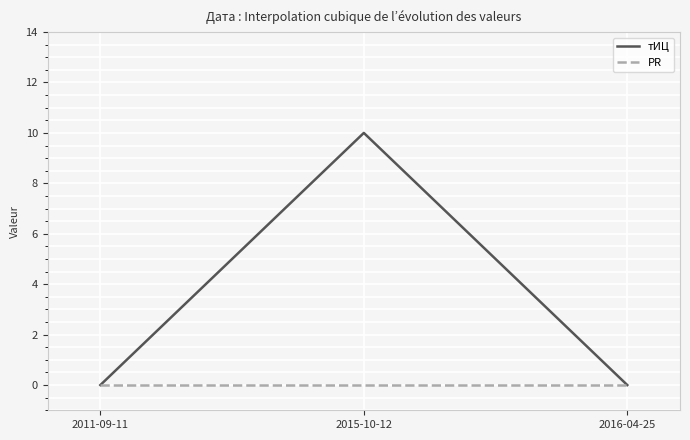

Which series changed the most between 2015-10-12 and 2016-04-25?

тИЦ